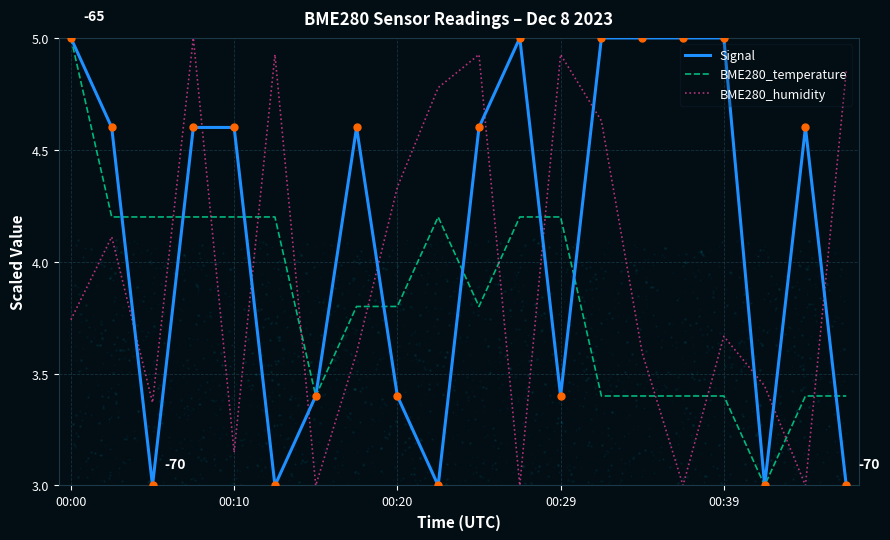

How many intersections are there between BME280_humidity and BME280_temperature?

11